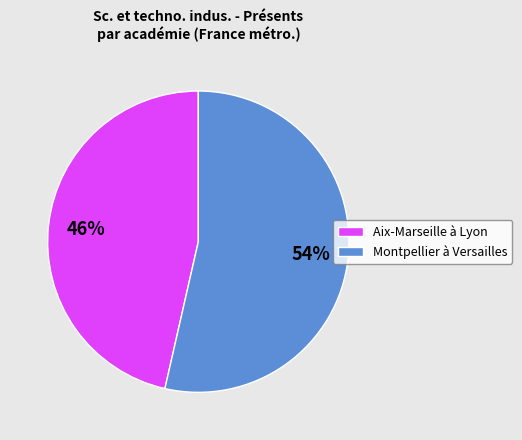

To the nearest percent, what portion does Montpellier à Versailles represent?

54%